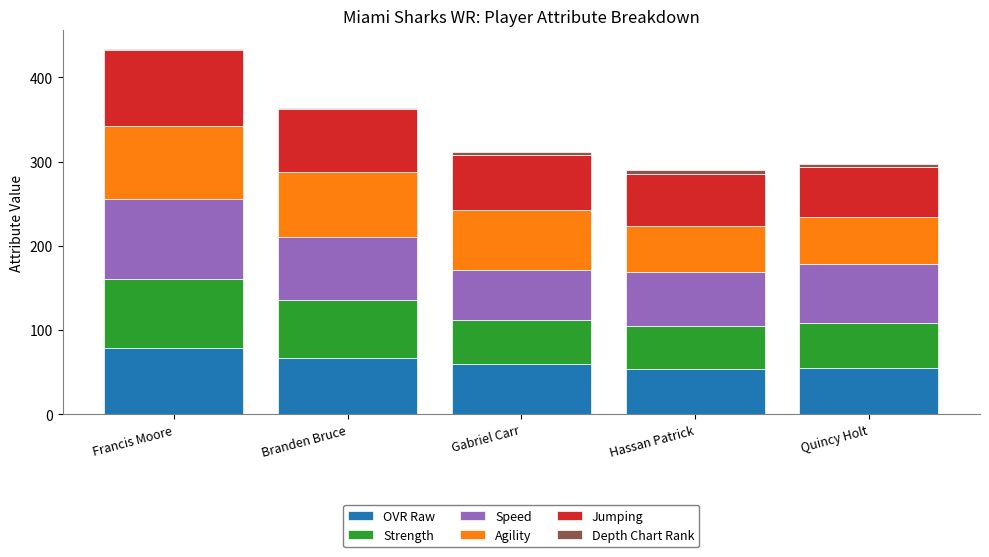

How many distinct data groups are displayed?

6